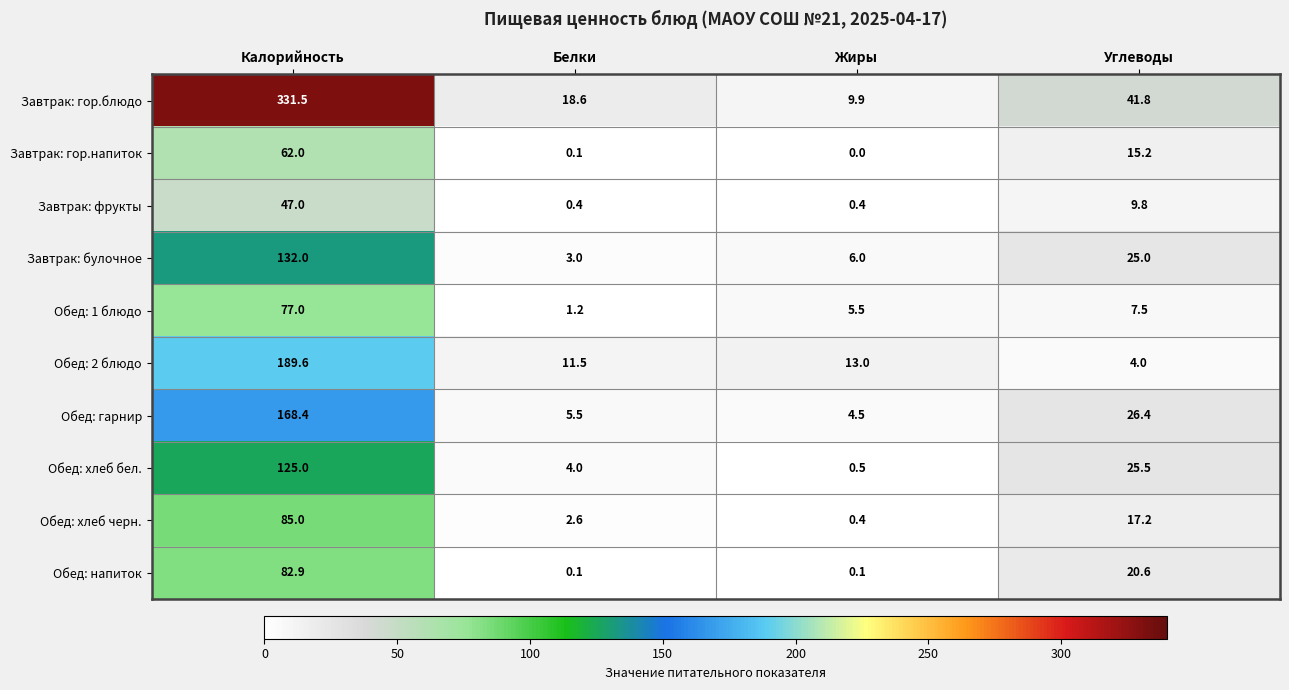

At which label does Завтрак: булочное first exceed 25?

Калорийность